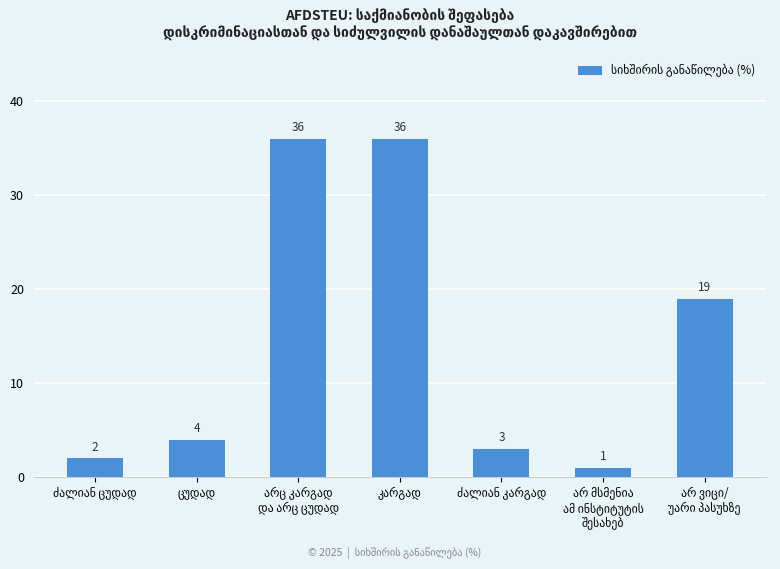

What is the value of the 4th bar from the left?

36